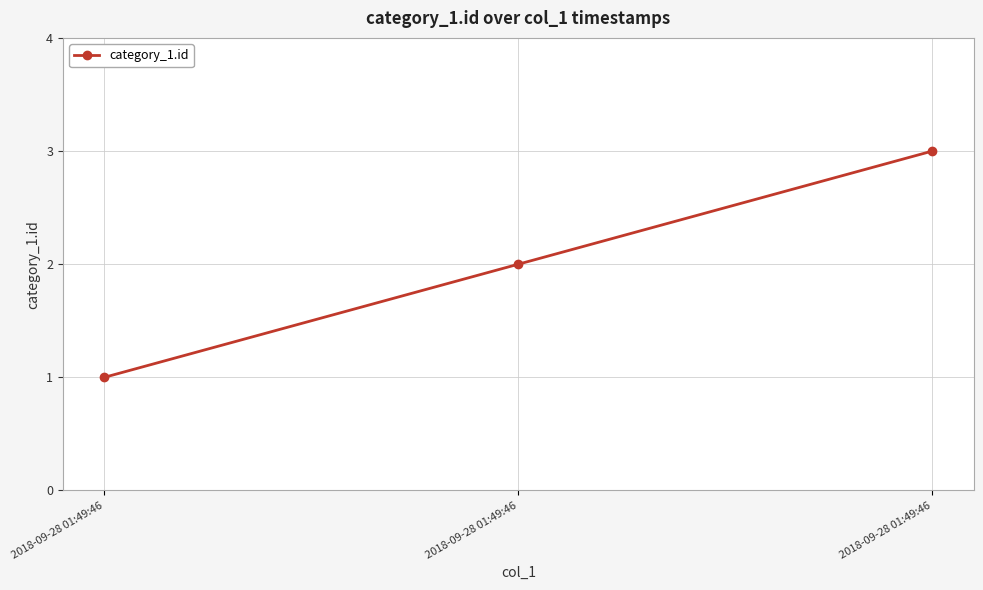

What is the ratio of the value at 2018-09-28 01:49:46 to the value at 2018-09-28 01:49:46?

1.5